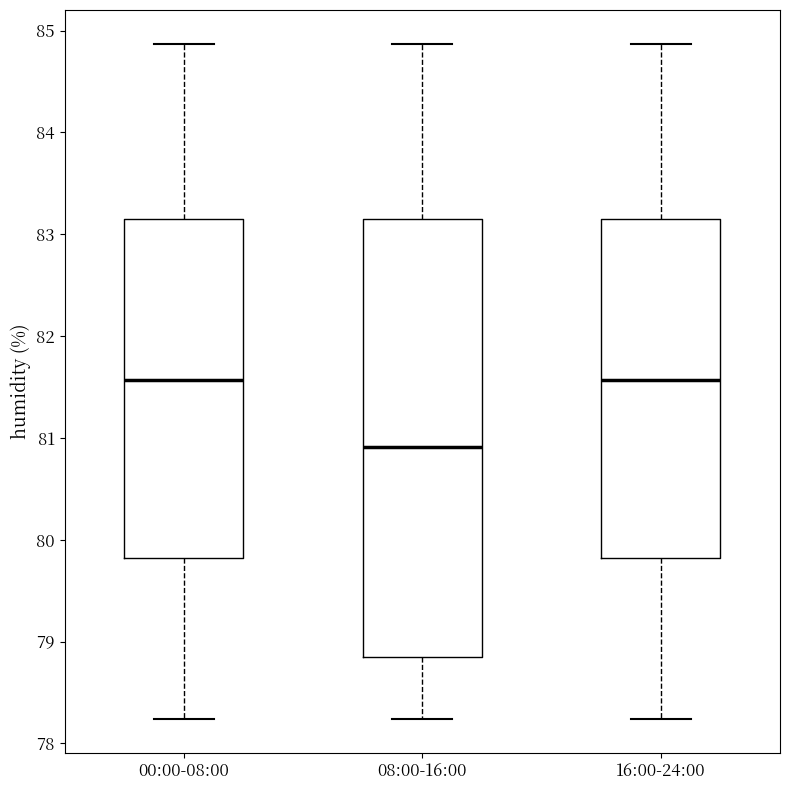

Which box is the tallest, from its lower edge to its upper edge?

08:00-16:00